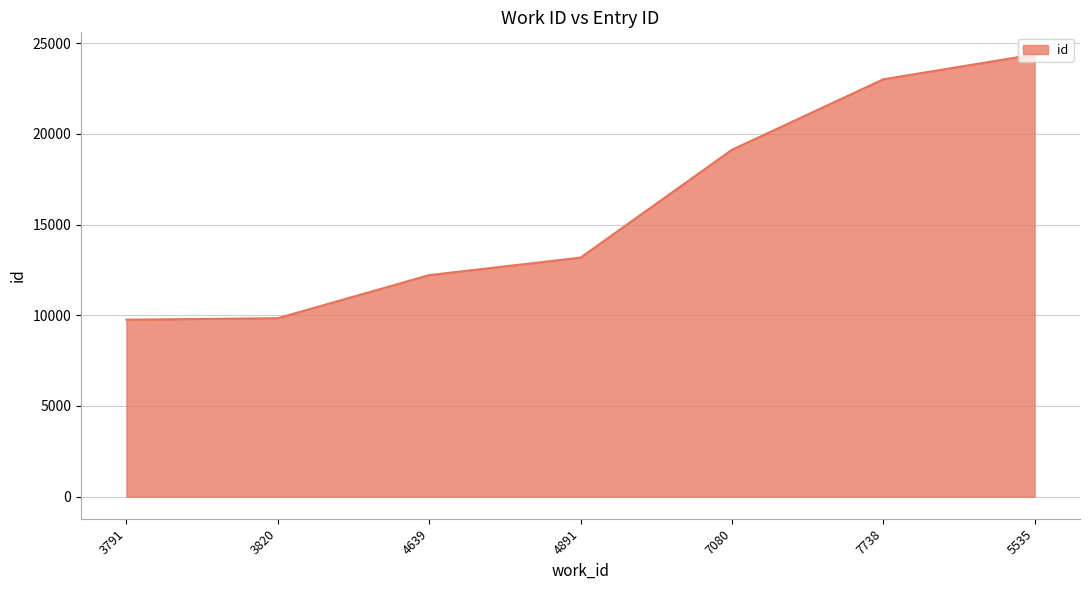

At which category does the chart reach its peak across all series?

5535